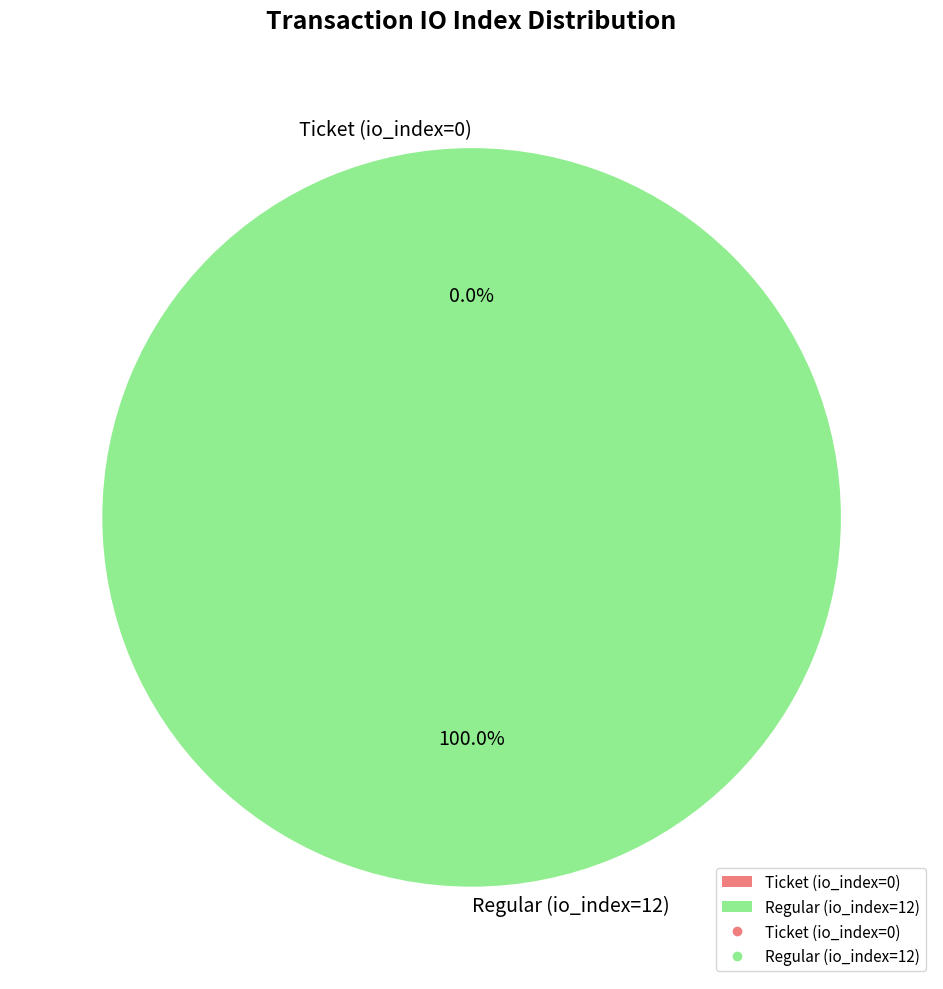

What is the smallest slice in the pie chart?

Ticket (io_index=0)